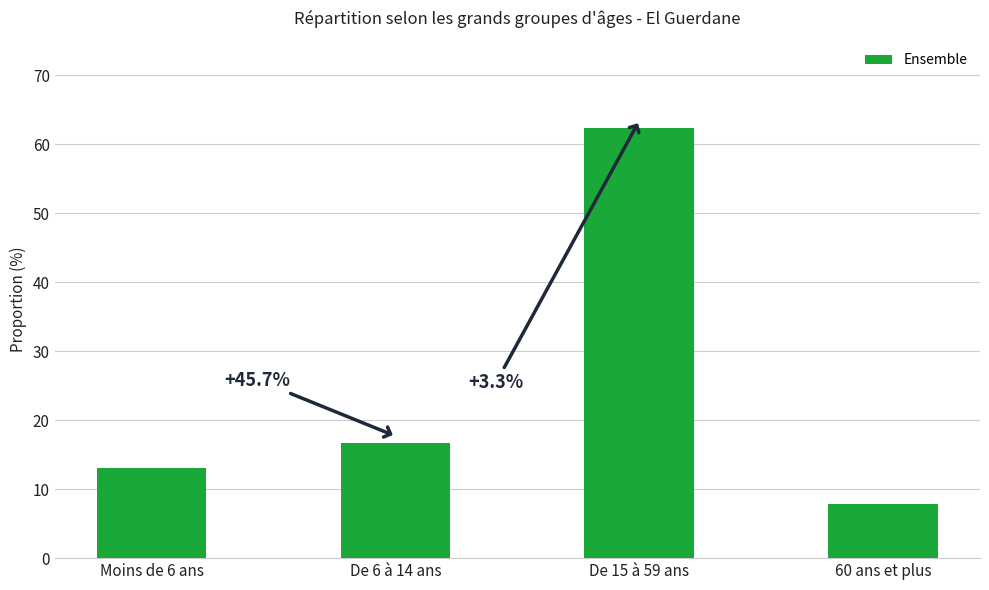

What is the difference between the maximum and minimum values?

54.6